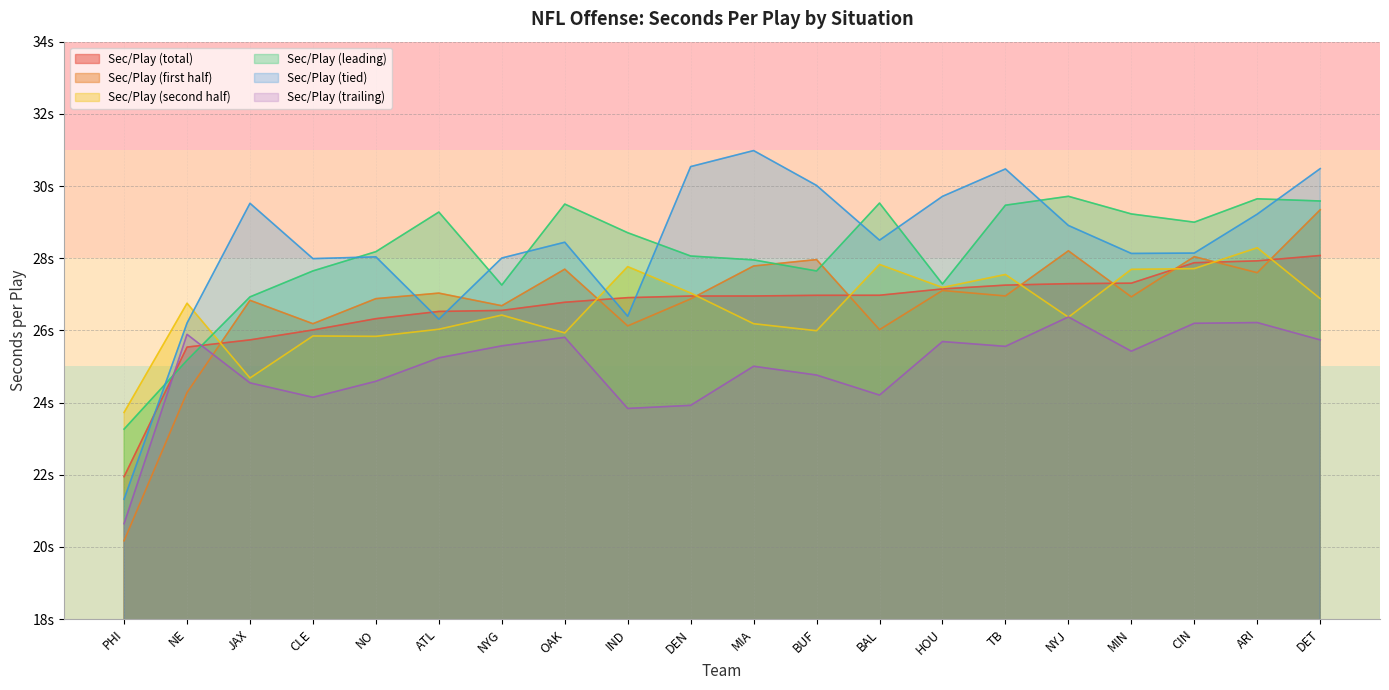

How many values in the Sec/Play (first half) series are below 26?

2